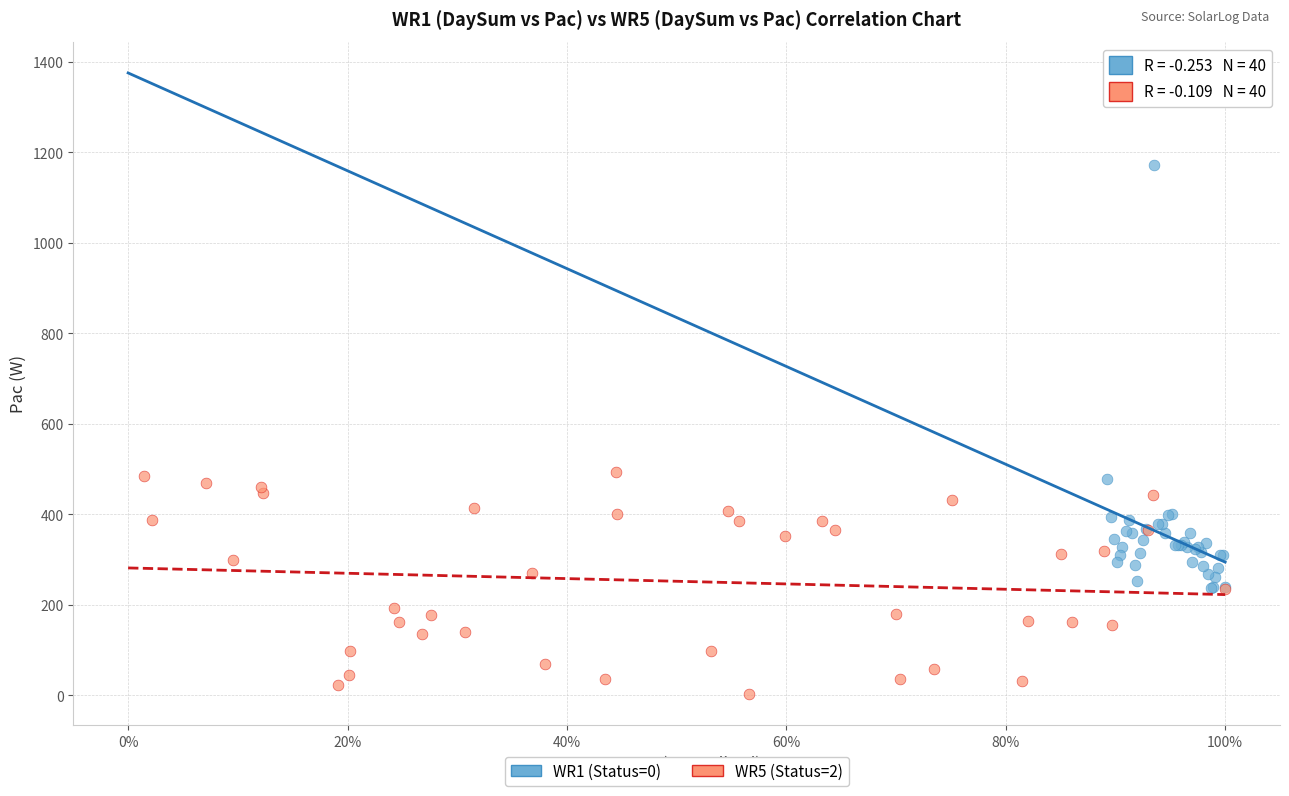

Which series reaches the minimum Y coordinate?

WR5 (Status=2)